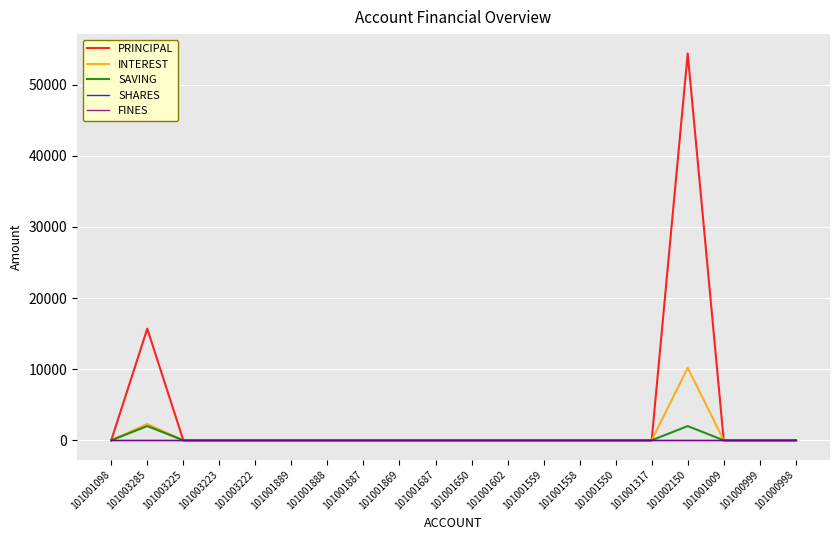

True or false: INTEREST has a value of -4005 at 101001550.

False